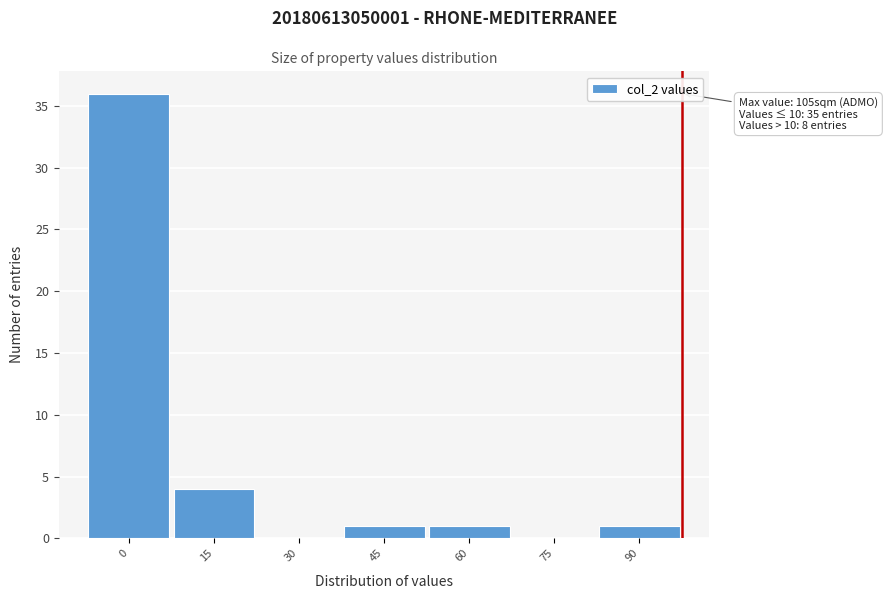

Reading left to right, extract all data points from this chart.

0=36	15=4	30=0	45=1	60=1	75=0	90=1